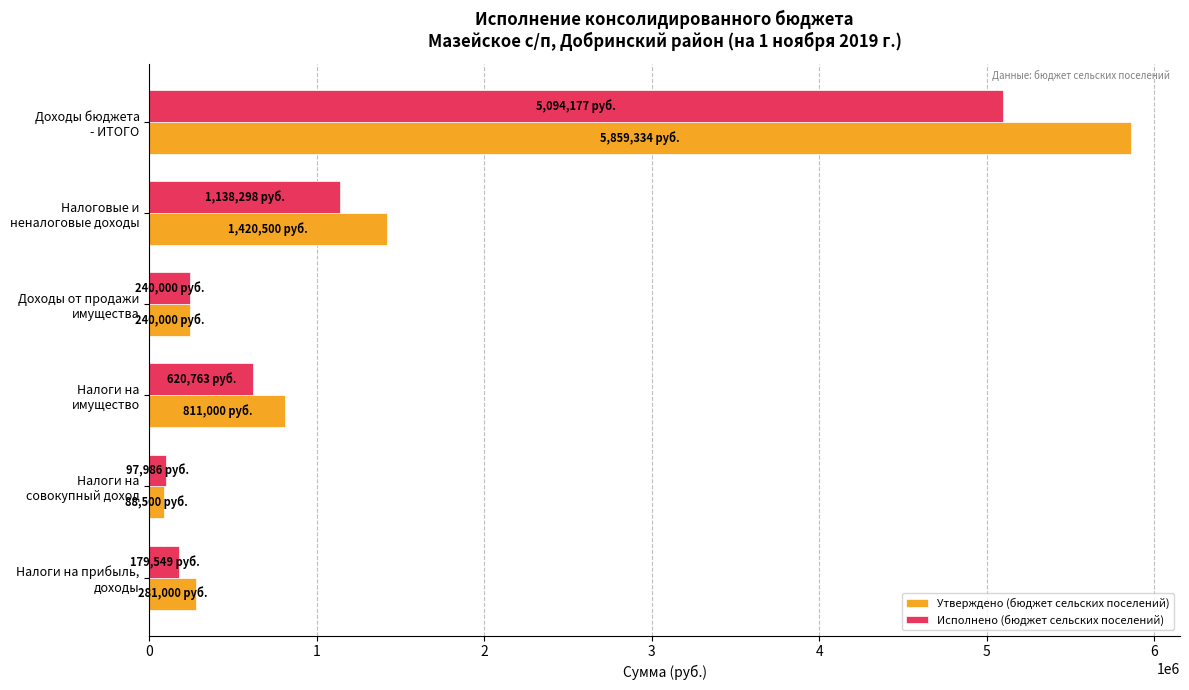

What is the difference between the maximum and minimum values in the Утверждено (бюджет сельских поселений) series?

5770833.9